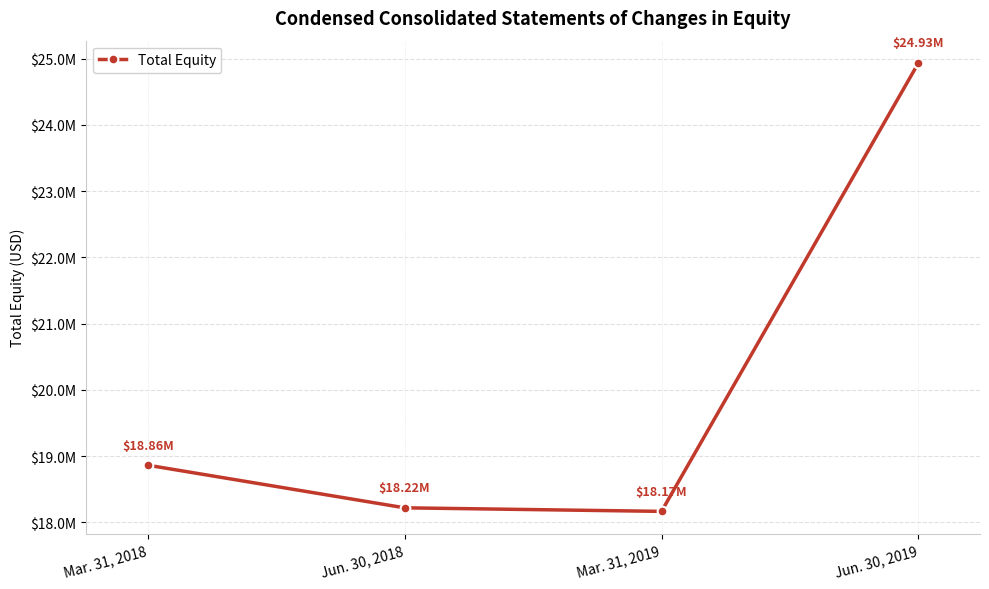

Is this an area chart (filled region under the line)?

No